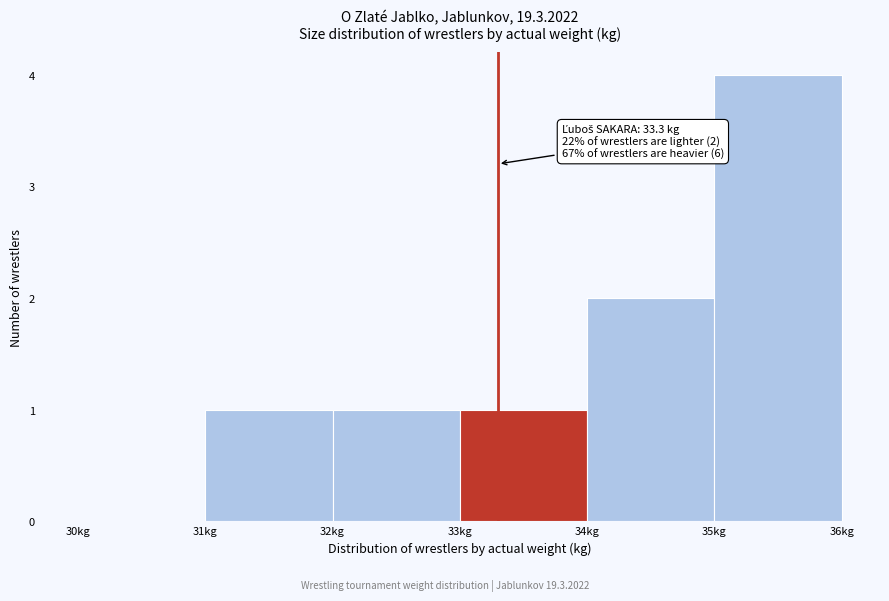

Over which range of the x-axis is the bar tallest?

35 to 36